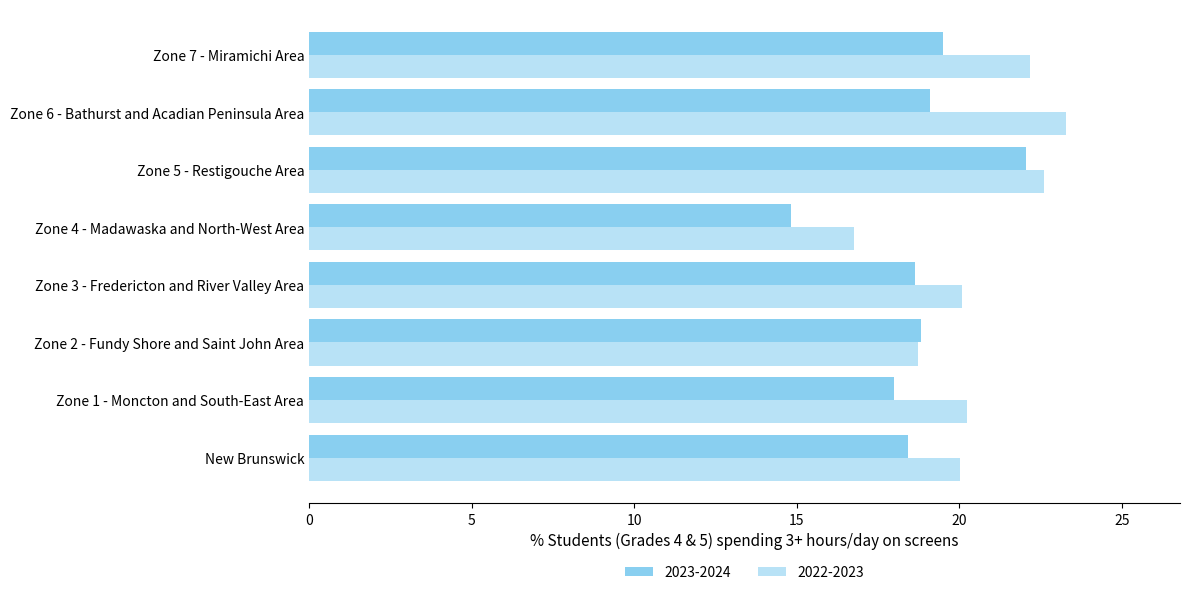

At which label does 2022-2023 first exceed 20?

New Brunswick